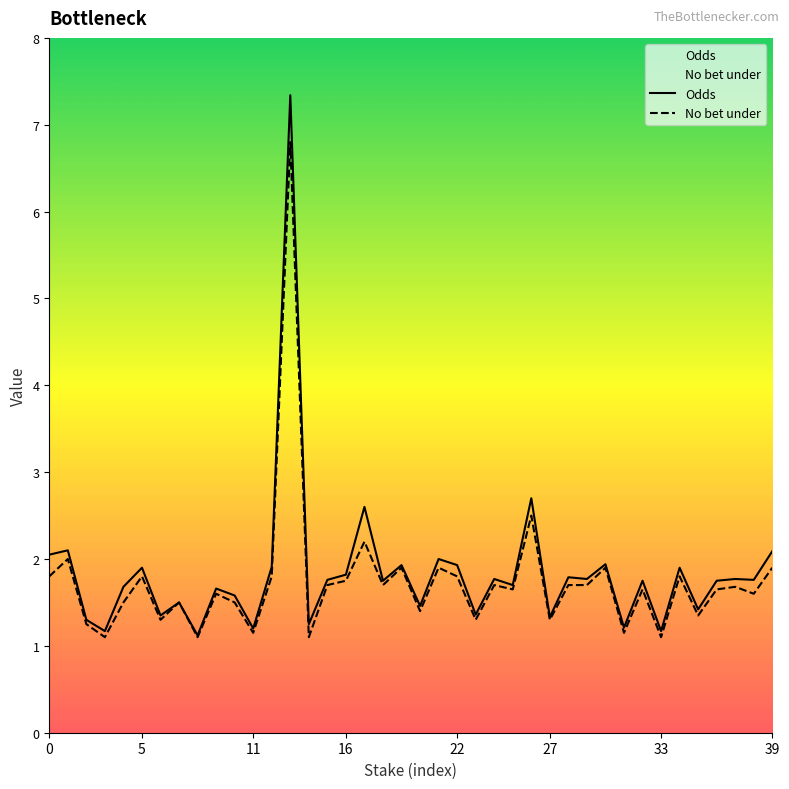

Rank the series by their maximum value, from highest to lowest.

Odds, No bet under